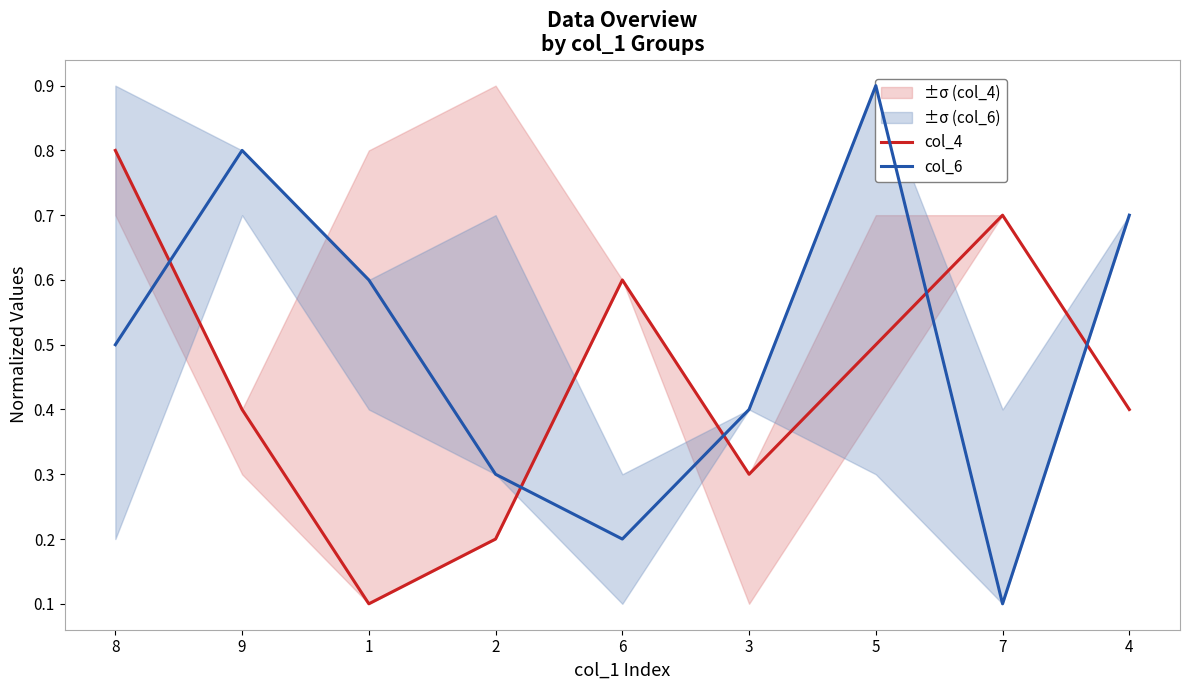

What are all the series names shown in the legend?

col_4, col_6